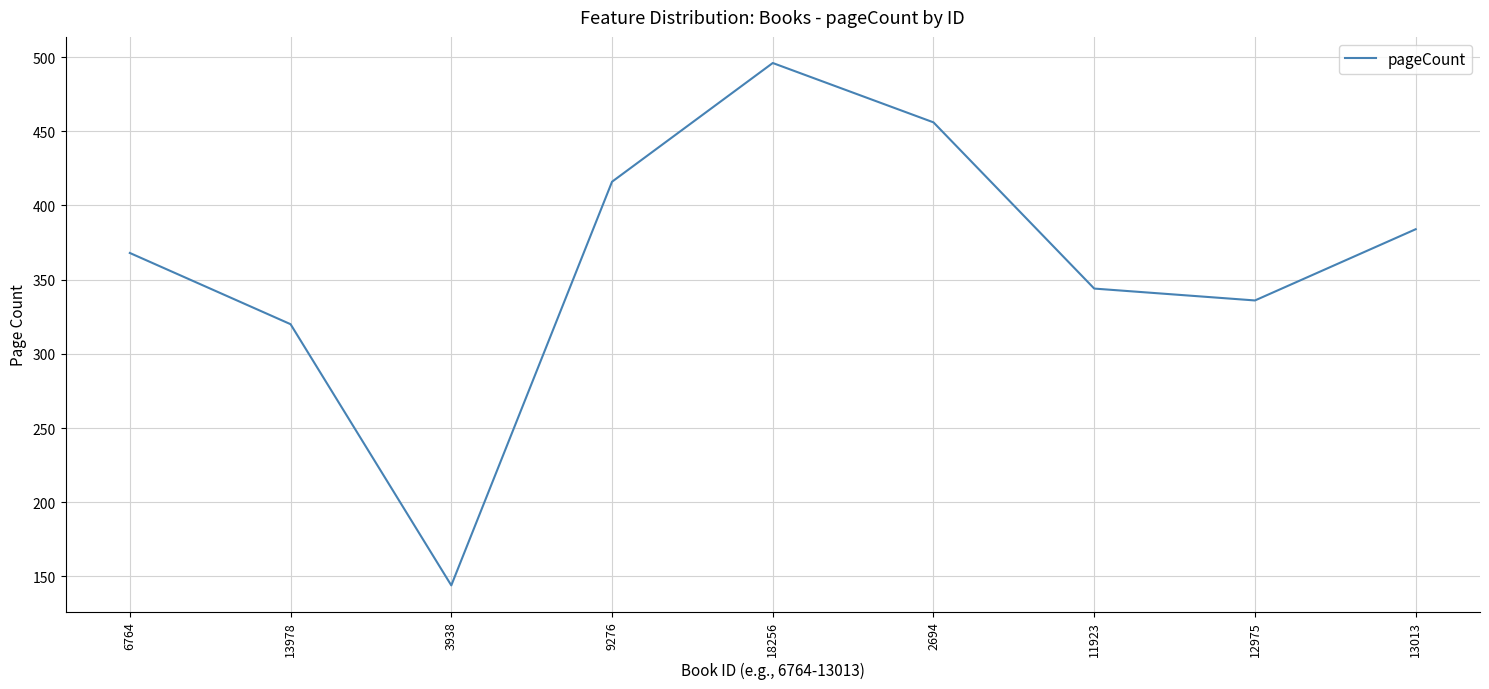

What value does the data have at 2694?

456